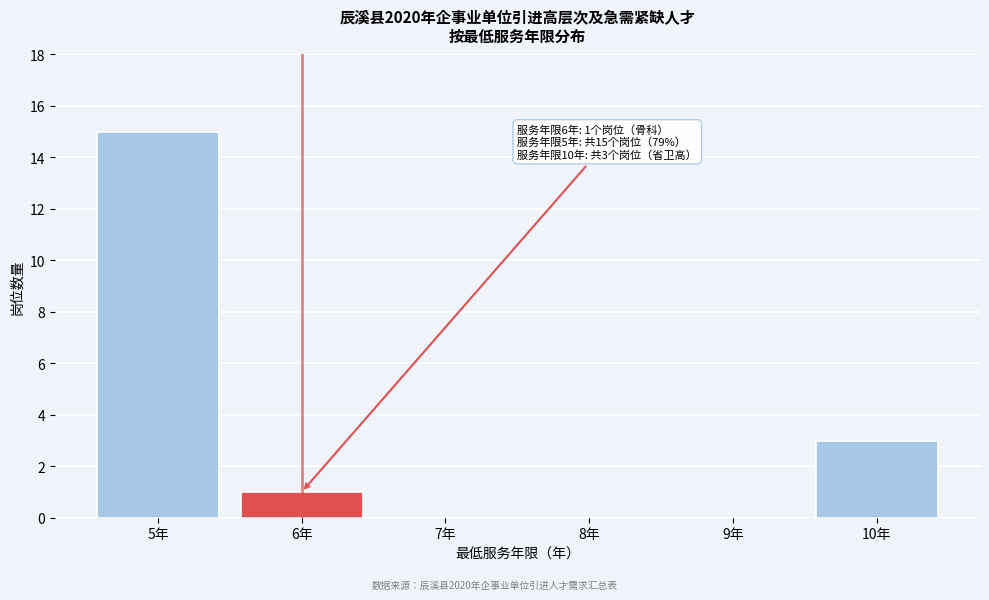

Over which range of the x-axis is the bar tallest?

4.5 to 5.5